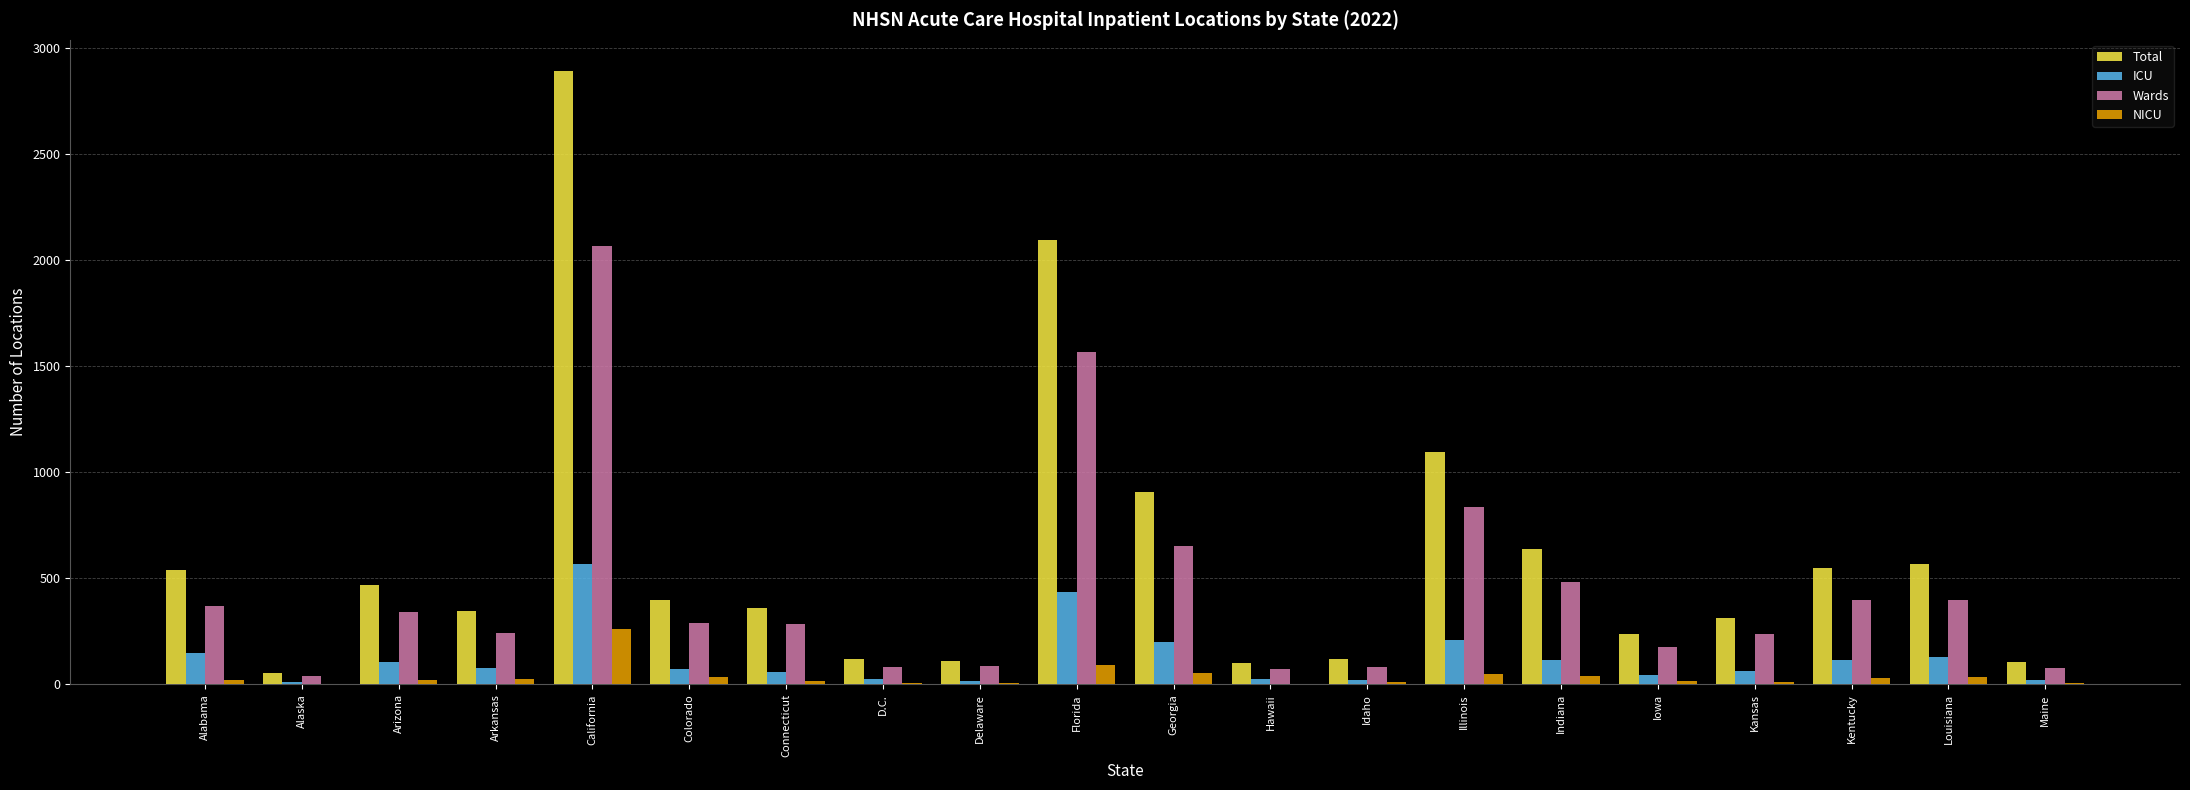

Is it true that ICU equals 72 at Colorado?

True